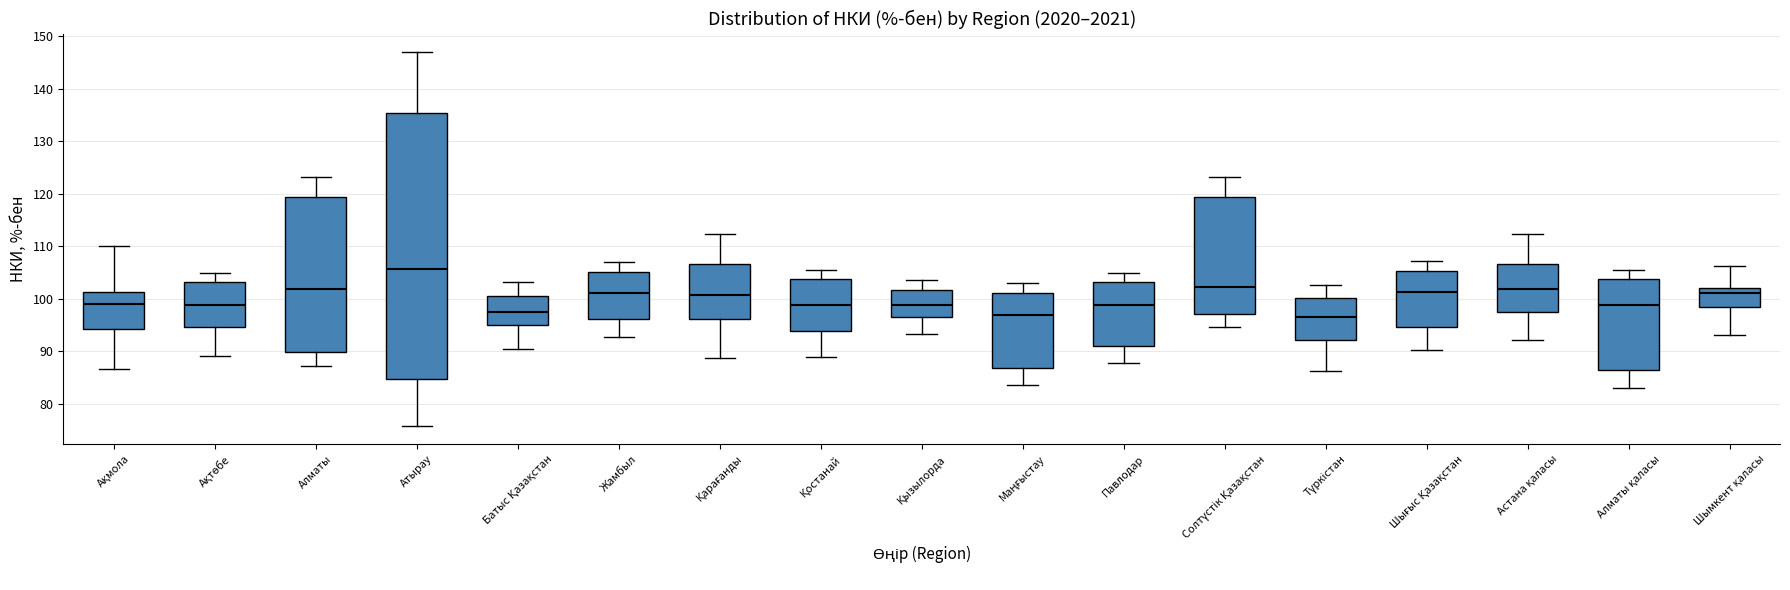

Where is the upper edge of the box for Қарағанды on the y-axis? The values are not printed on the chart, so give them approximately, as read against the axis.

107